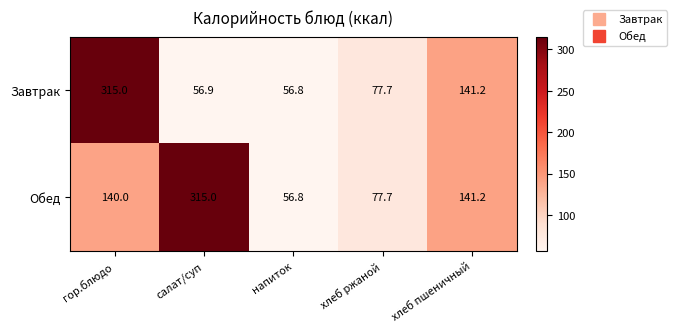

Which label corresponds to the smallest value in the chart?

напиток